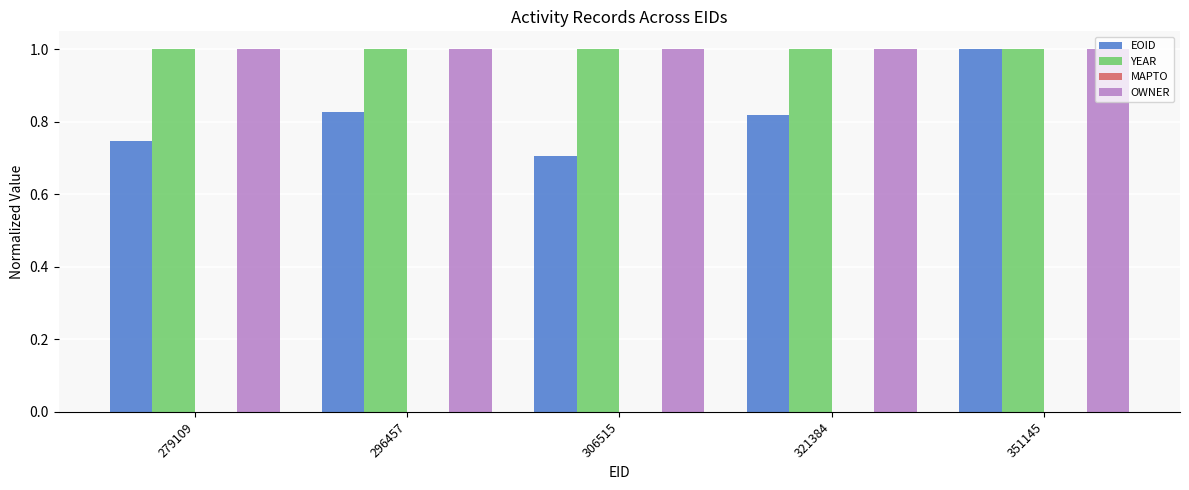

What is the sum of the YEAR values at 279109 and 296457?

2.0